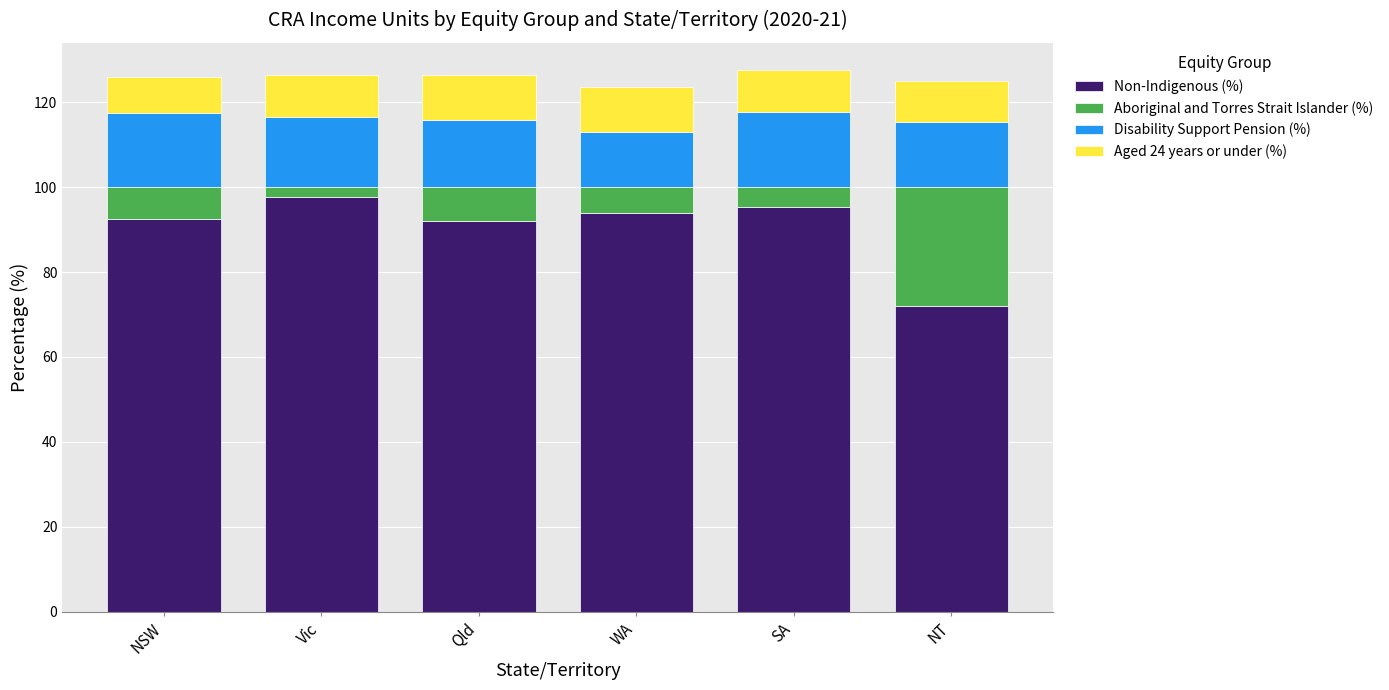

How many bars are there in total?

6